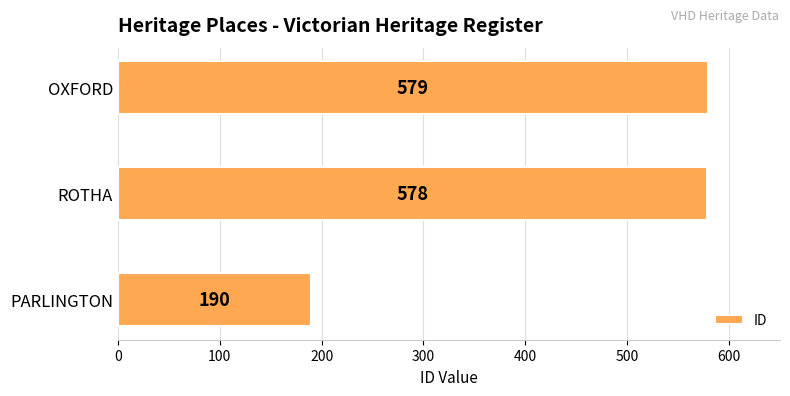

What is the minimum value shown in the chart?

190